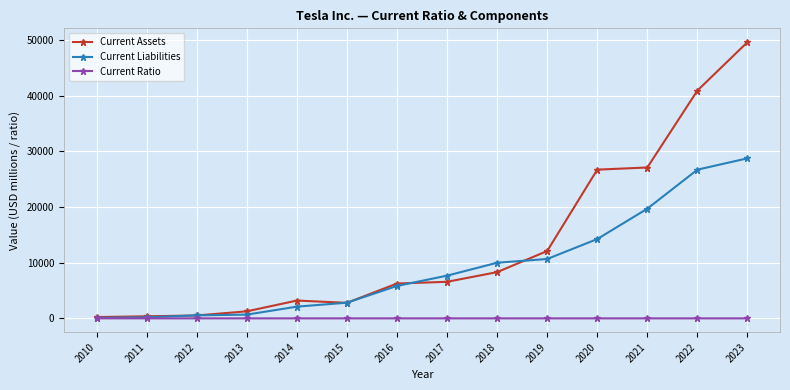

What is the maximum value shown in the chart?

49616.0